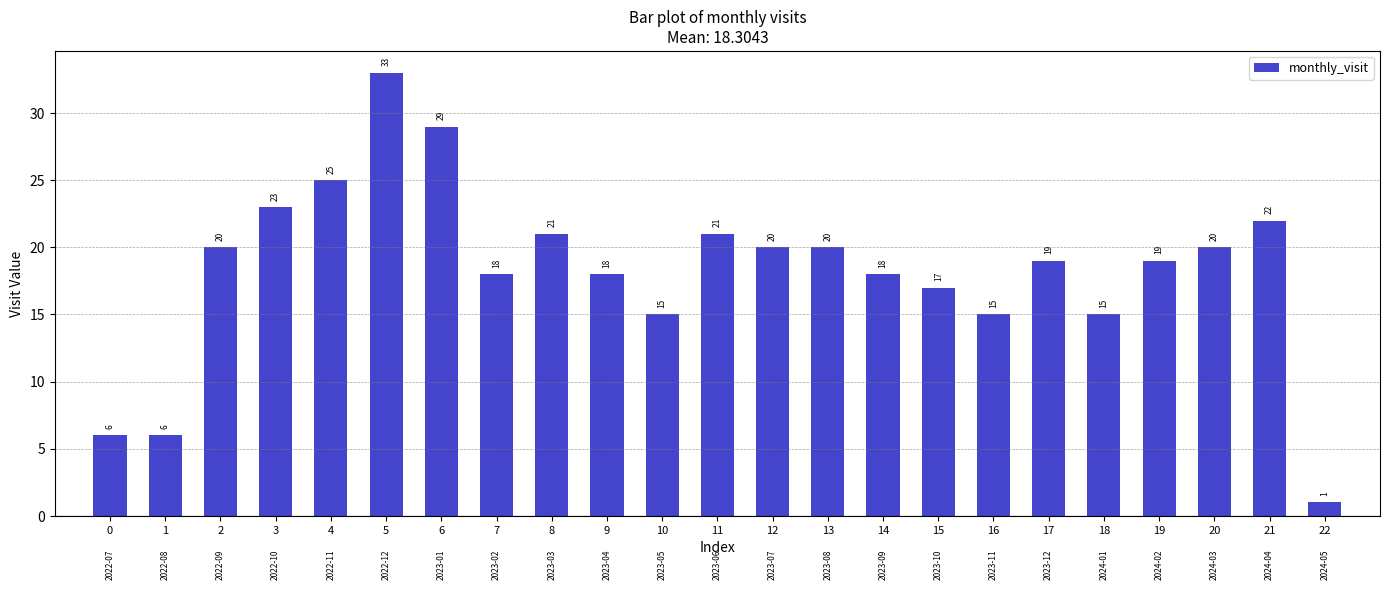

The chart shows a value of 18 at 7. True or false?

True